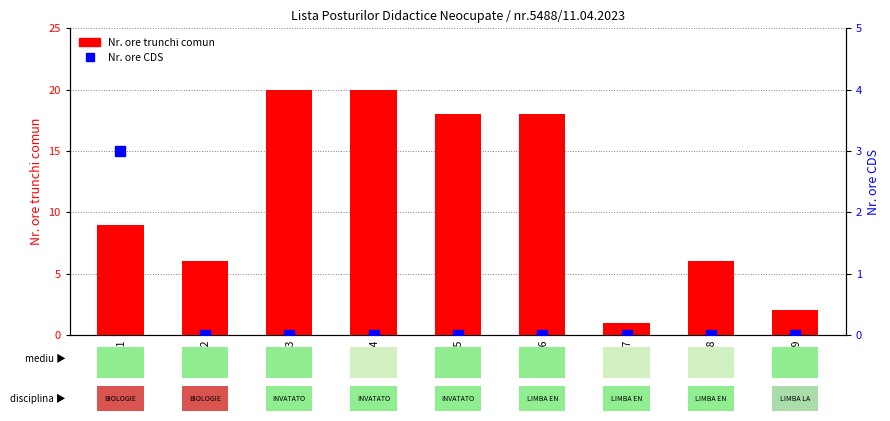

How many values in Nr. ore CDS are above zero?

1